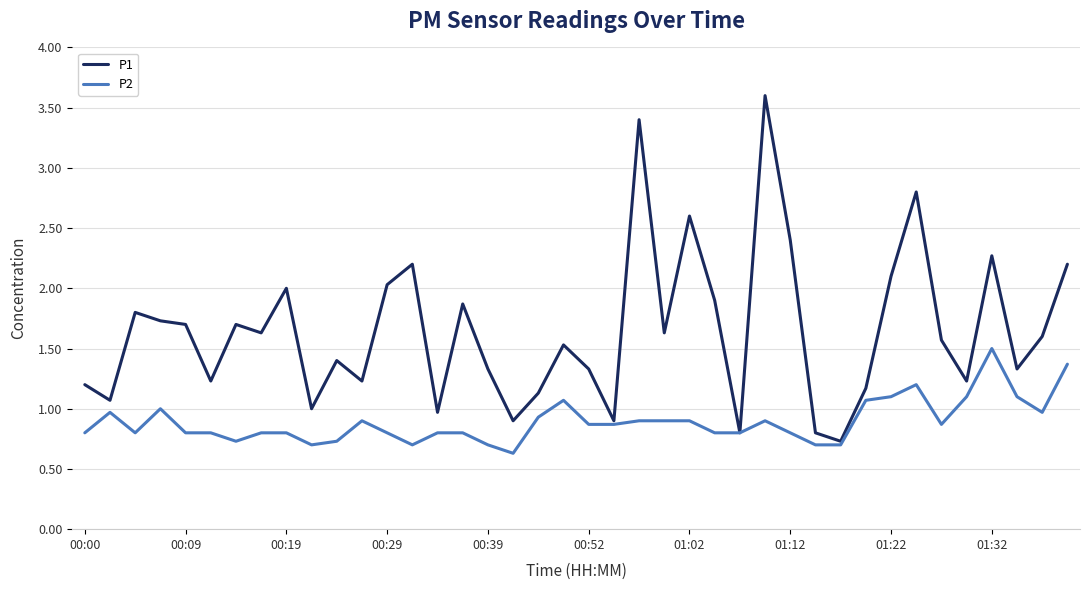

Rank the series by their maximum value, from highest to lowest.

P1, P2